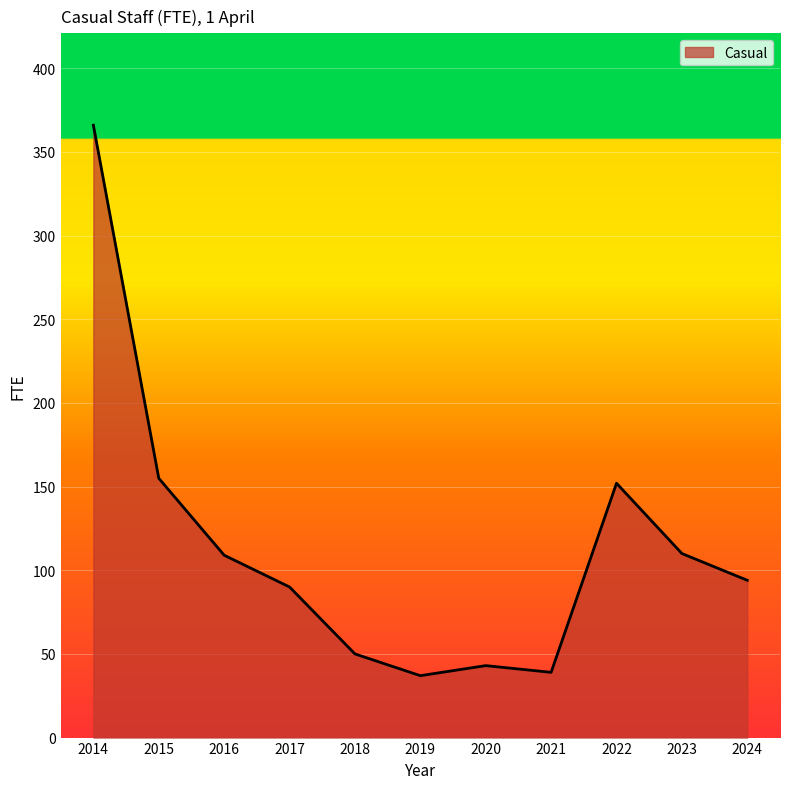

What is the difference between the maximum and minimum values?

329